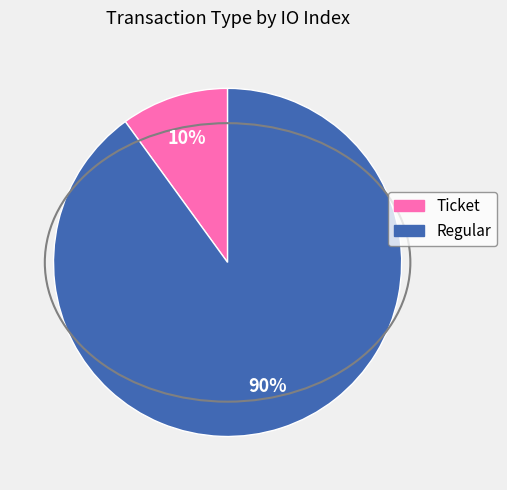

To the nearest percent, what is the difference between the largest and smallest slice percentages?

80%